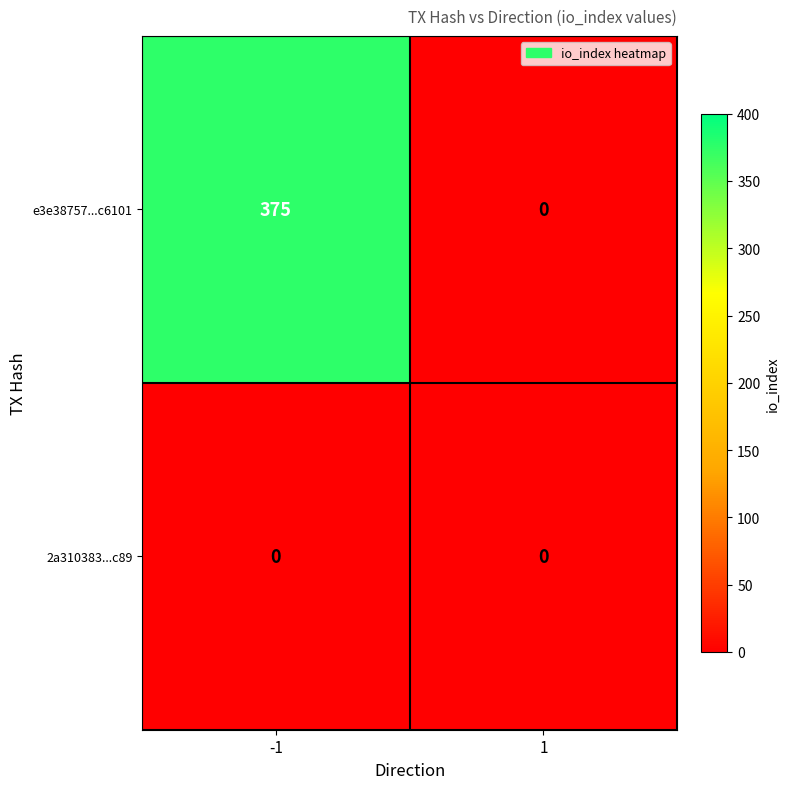

Which series changed the most between -1 and 1?

e3e38757...c6101